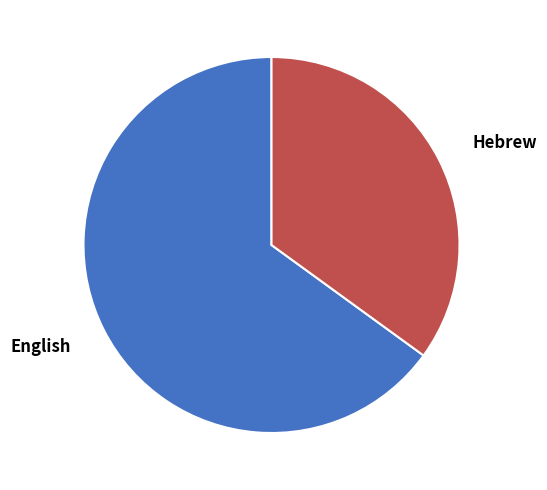

Is there a majority slice in this chart?

Yes